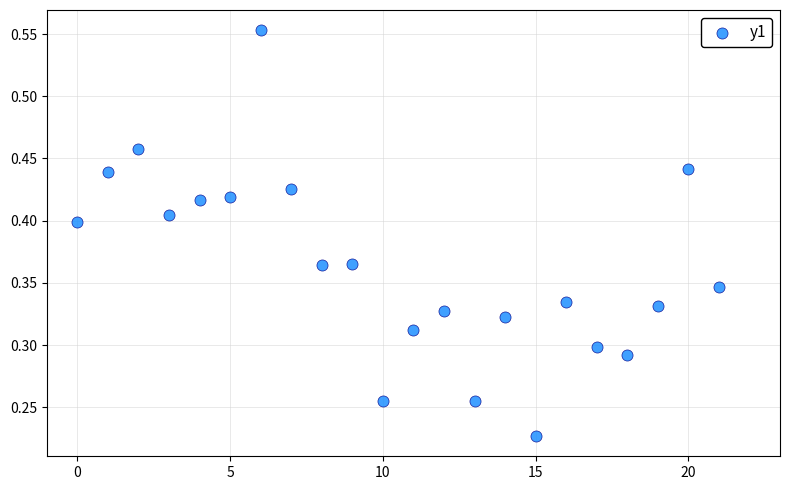

How many data points are displayed?

22